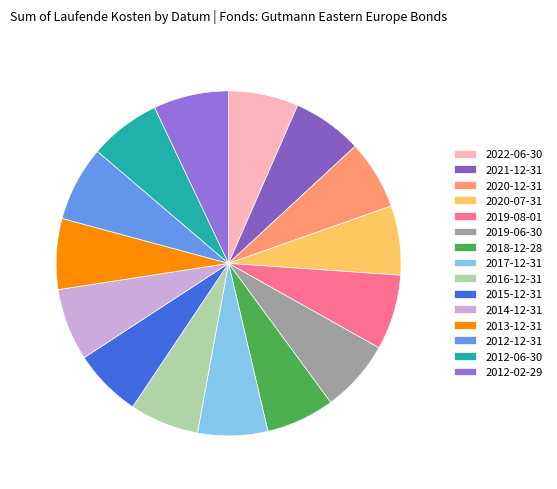

How many slices are in this pie chart?

15